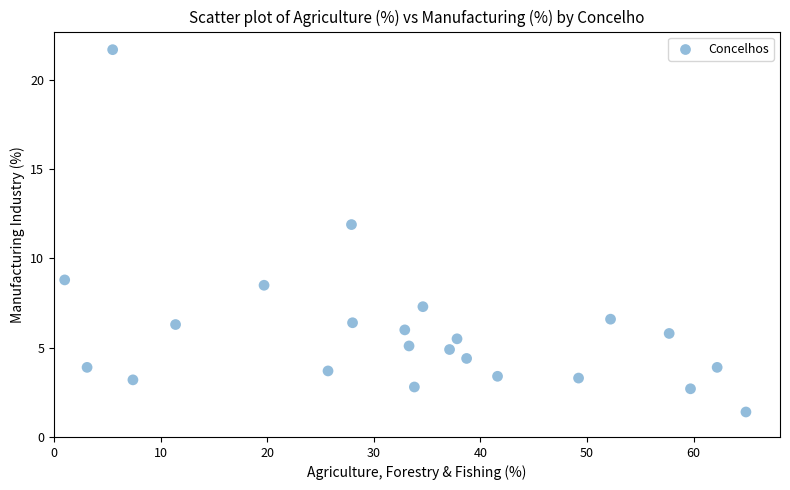

What is the range of X values (max minus min)?

63.9